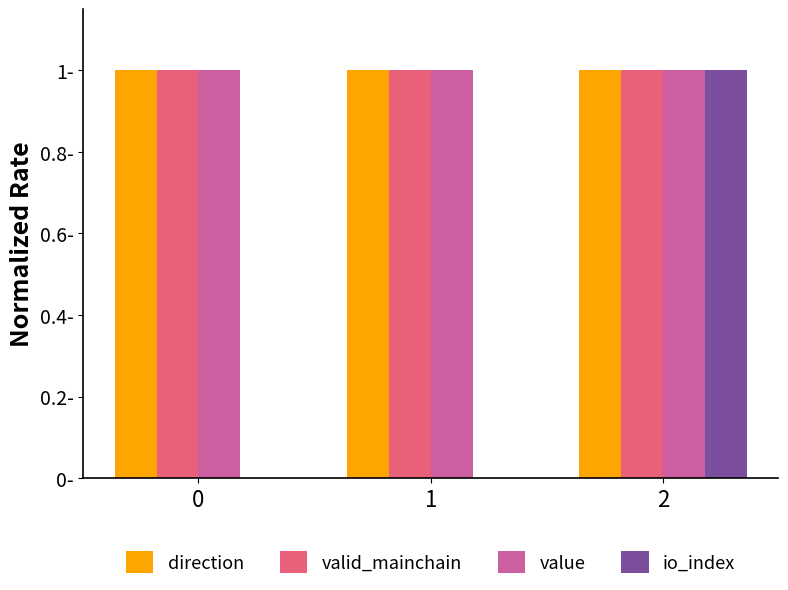

Which series has the largest total across all categories?

direction